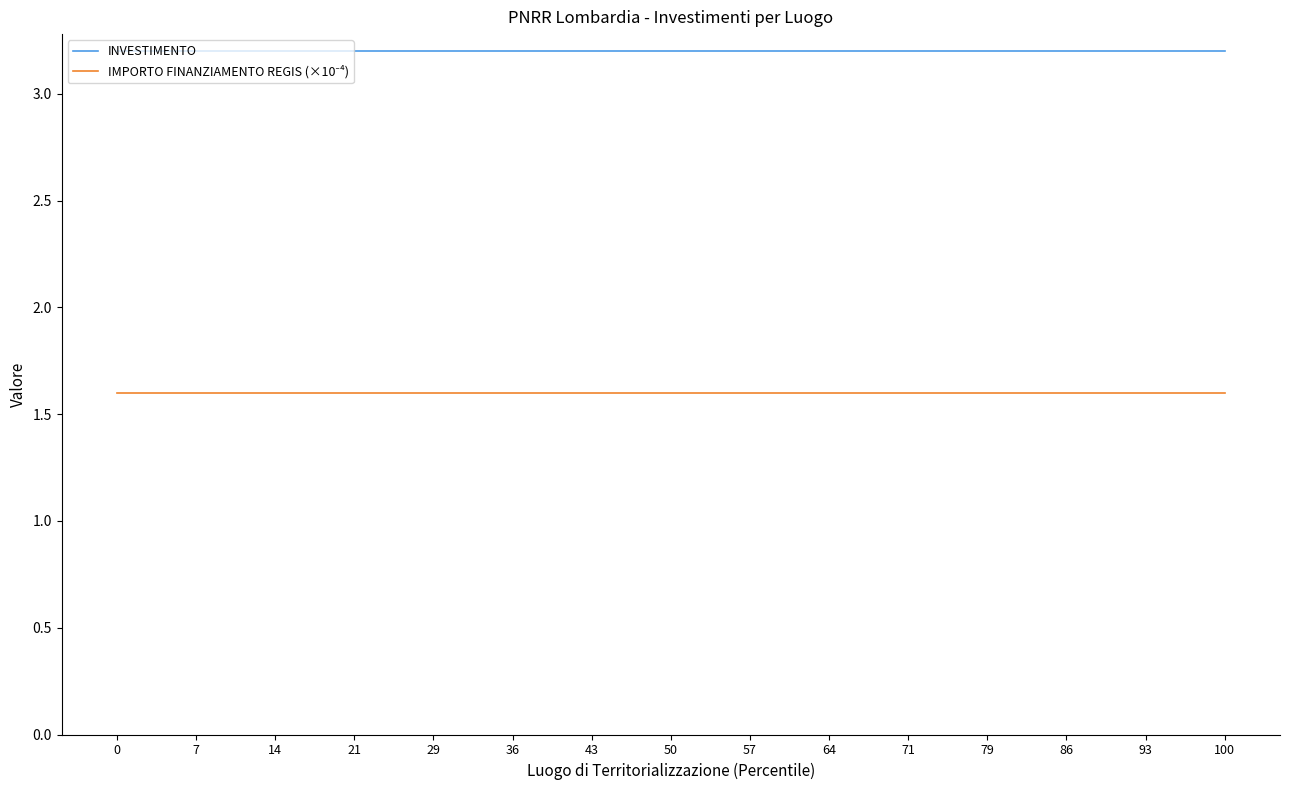

Which series has the largest total across all categories?

INVESTIMENTO